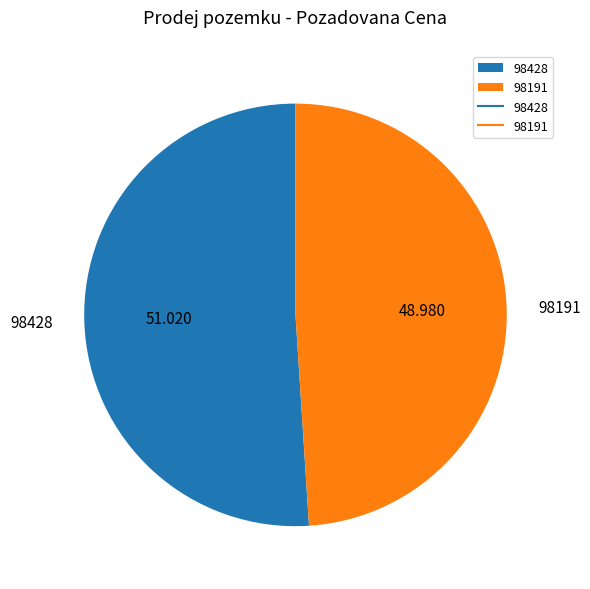

Is there any slice that represents more than half of the pie?

Yes